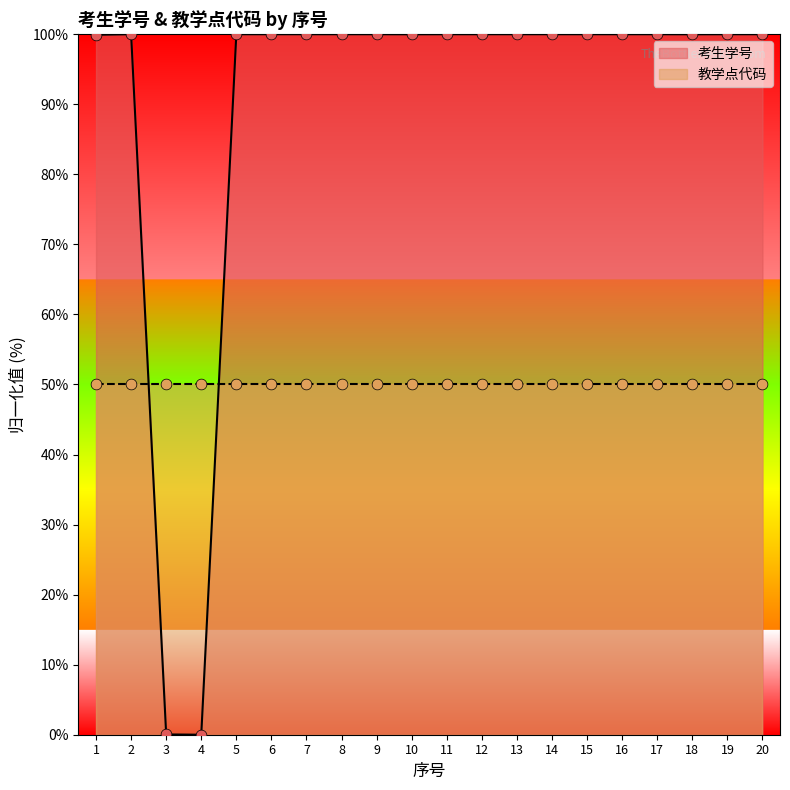

What is the ratio of the value at 12 to the value at 19?

1.0